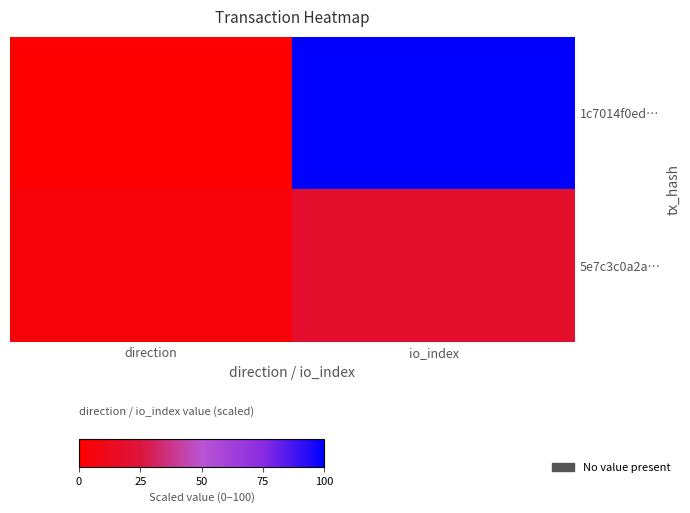

Which has a higher value, direction or io_index?

io_index